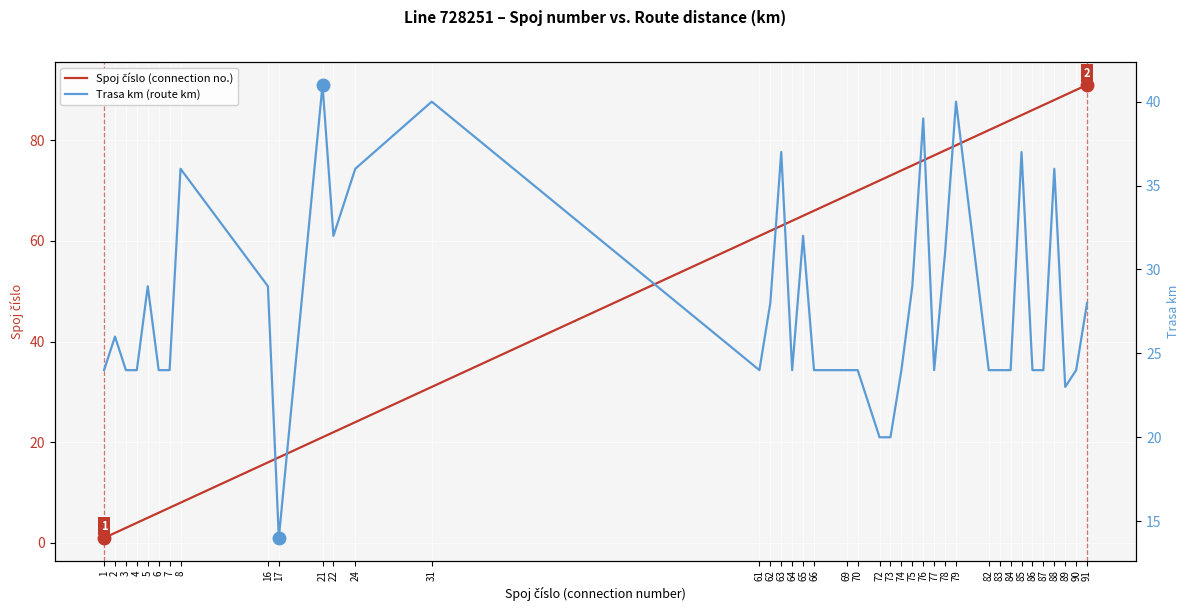

Between 8 and 89, which series saw the biggest shift?

Spoj číslo (connection no.)